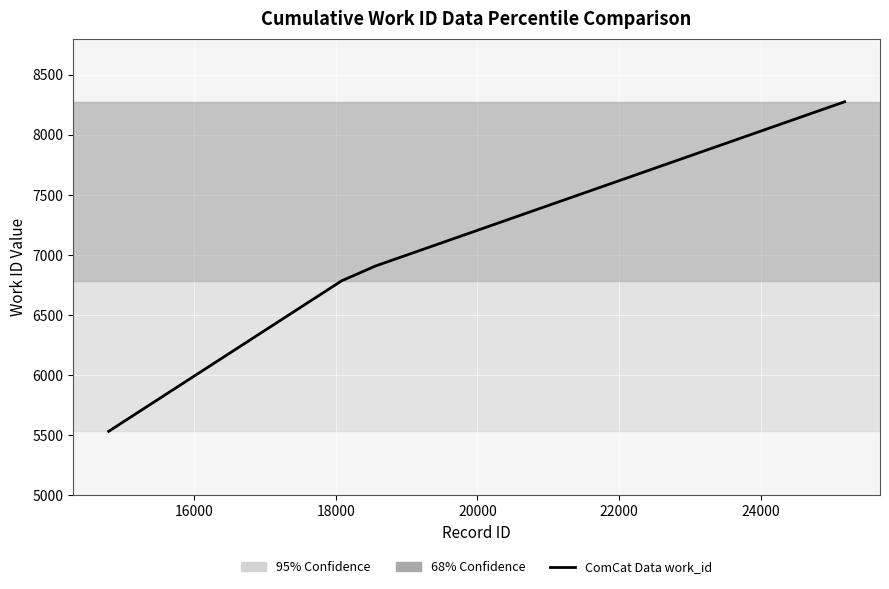

True or false: the data has more than 2 interior local peaks.

False